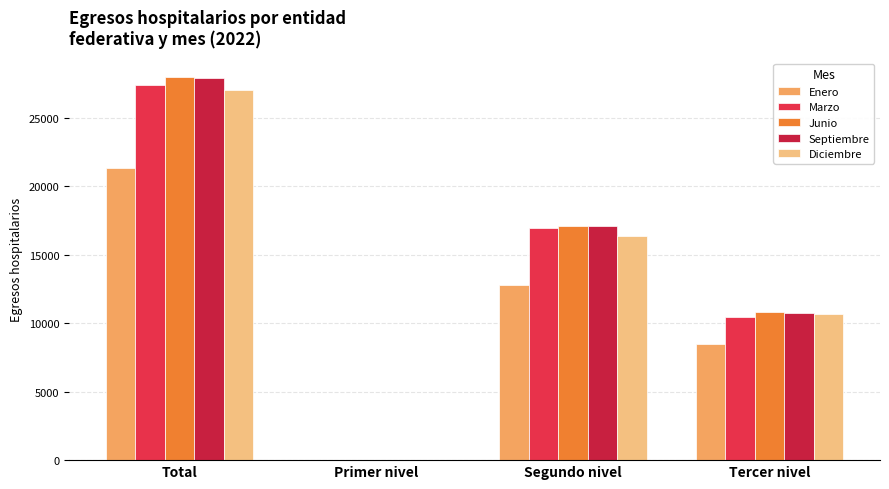

Between Segundo nivel and Tercer nivel, which series saw the biggest shift?

Marzo